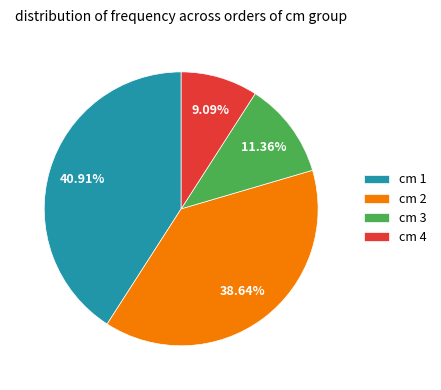

To the nearest percent, what is the difference between the largest and smallest slice percentages?

32%